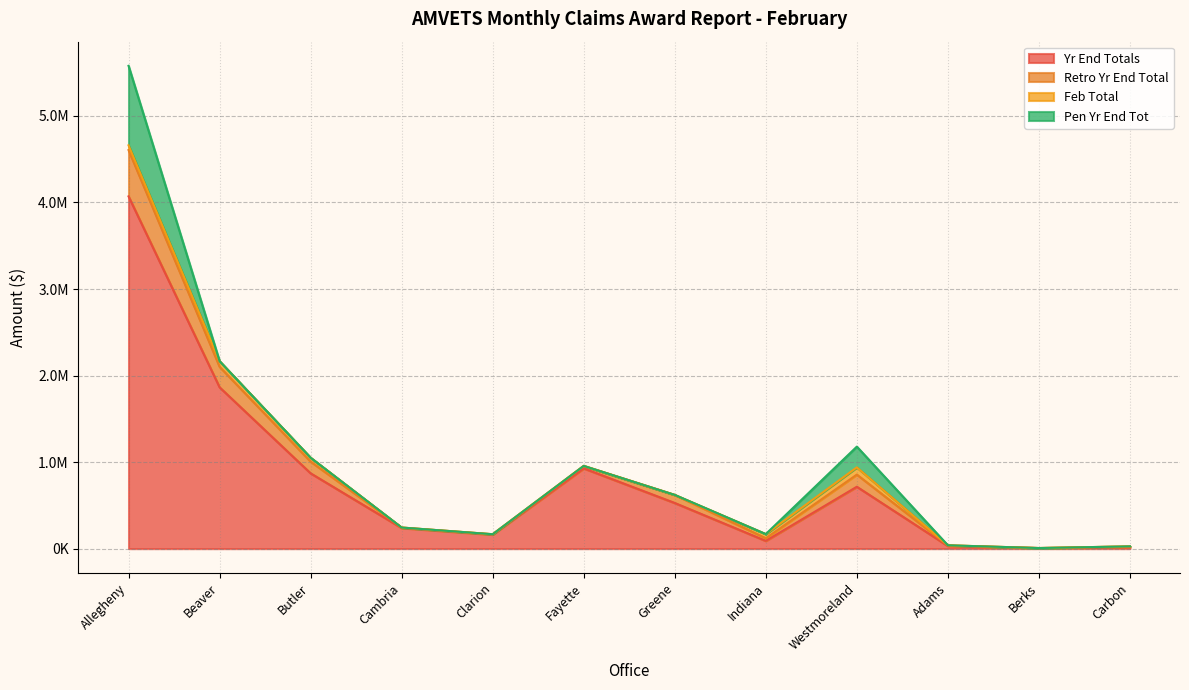

Is the value of Retro Yr End Total at Allegheny greater than the value of Yr End Totals at Cambria?

Yes